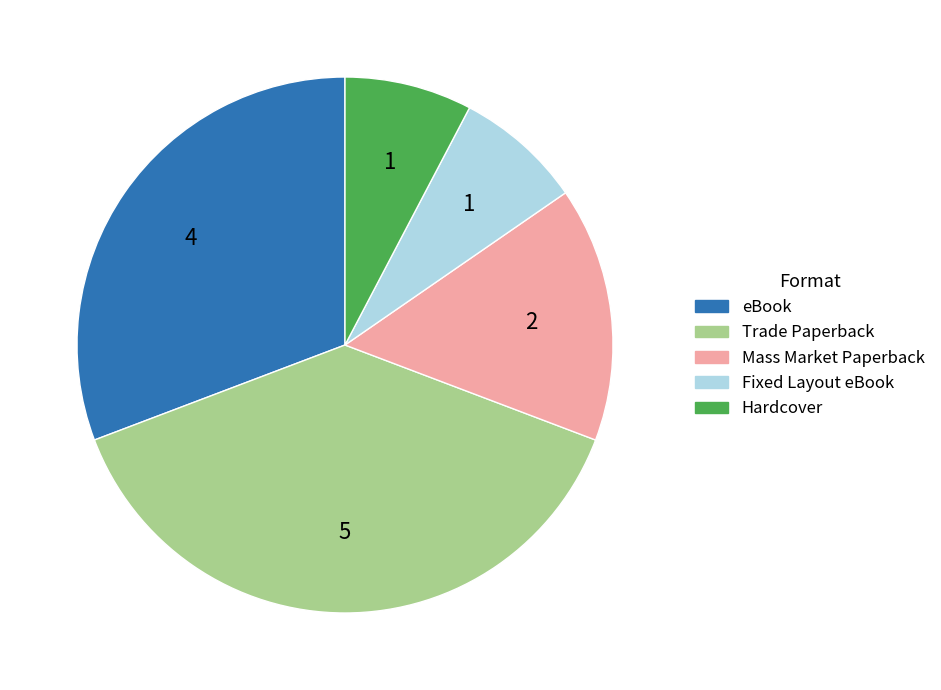

Approximately how many times larger is the value at Trade Paperback compared to Hardcover?

5.0